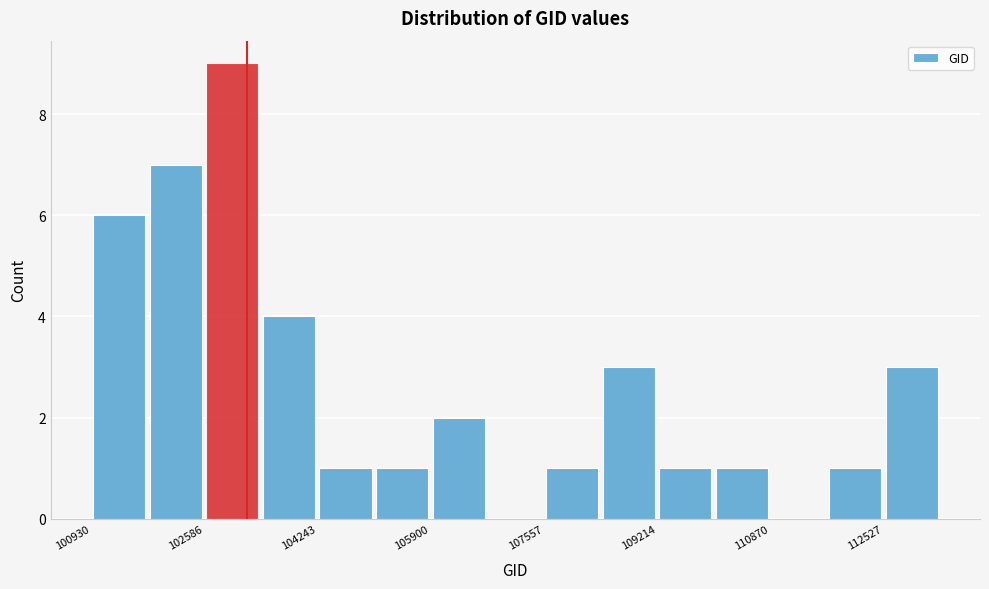

Reading left to right, list every bar in this chart as the range it spans on the x-axis followed by its height. Neither the bar edges nor the heights are printed on the chart, so give them approximately, as read against the axes.

101000 to 101800: 6
101800 to 102600: 7
102600 to 103400: 9
103400 to 104200: 4
104200 to 105000: 1
105000 to 106000: 1
106000 to 106800: 2
106800 to 107600: 0
107600 to 108400: 1
108400 to 109200: 3
109200 to 110000: 1
110000 to 110800: 1
110800 to 111600: 0
111600 to 112600: 1
112600 to 113400: 3